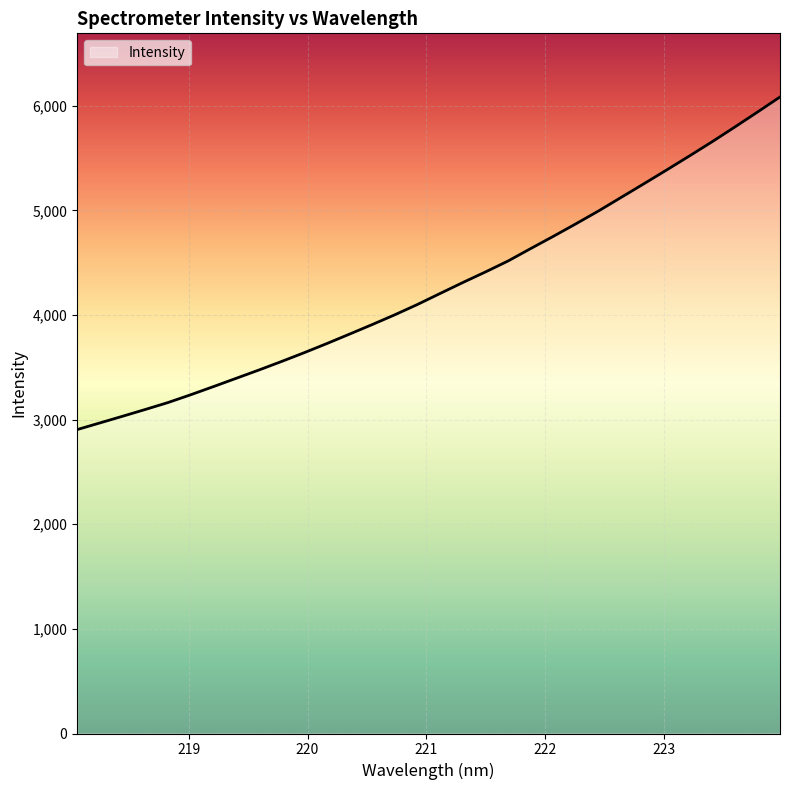

What is the difference between the maximum and minimum values?

3178.9